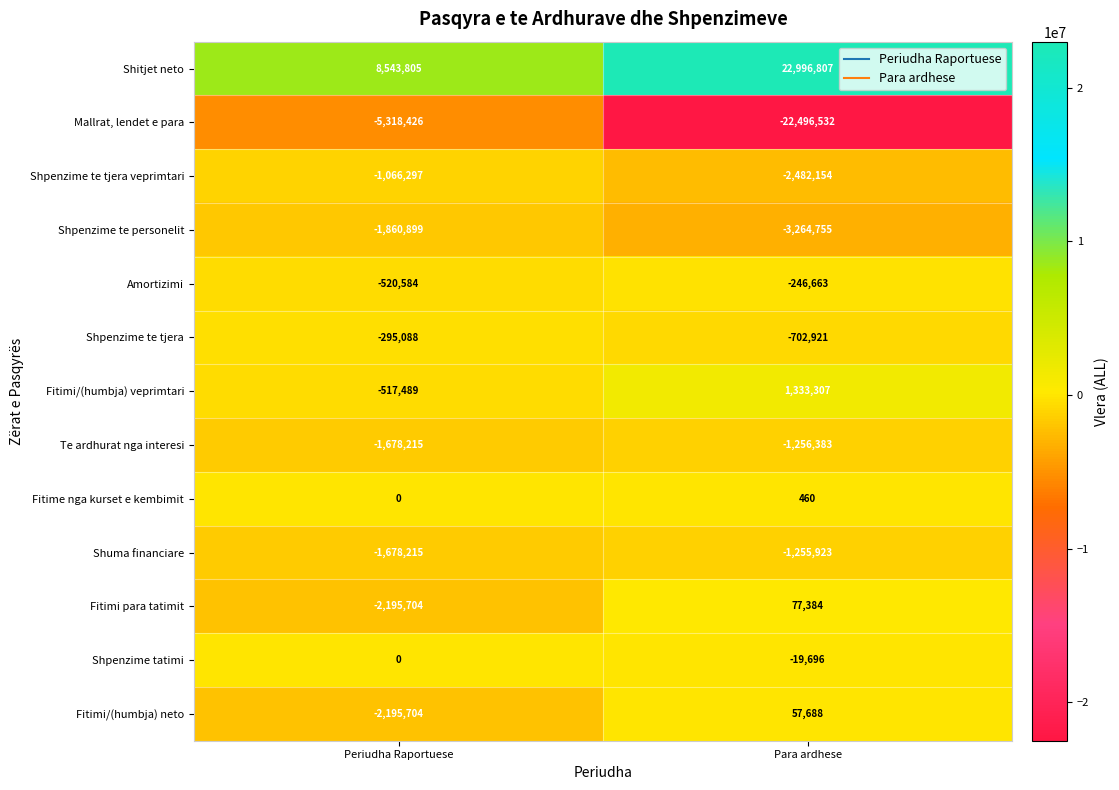

The value of Fitime nga kurset e kembimit at Periudha Raportuese is -257. True or false?

False